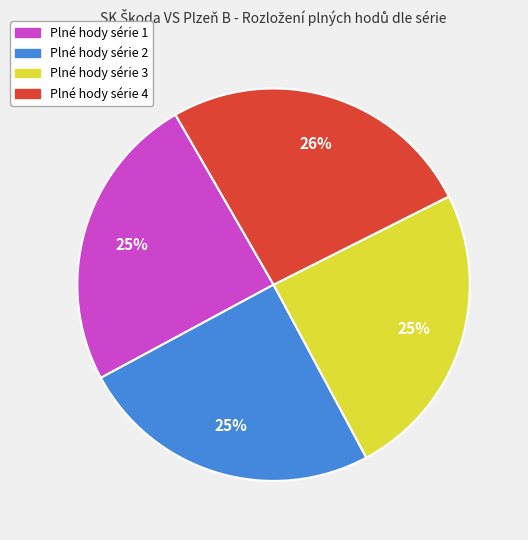

Count the number of slices in the pie.

4